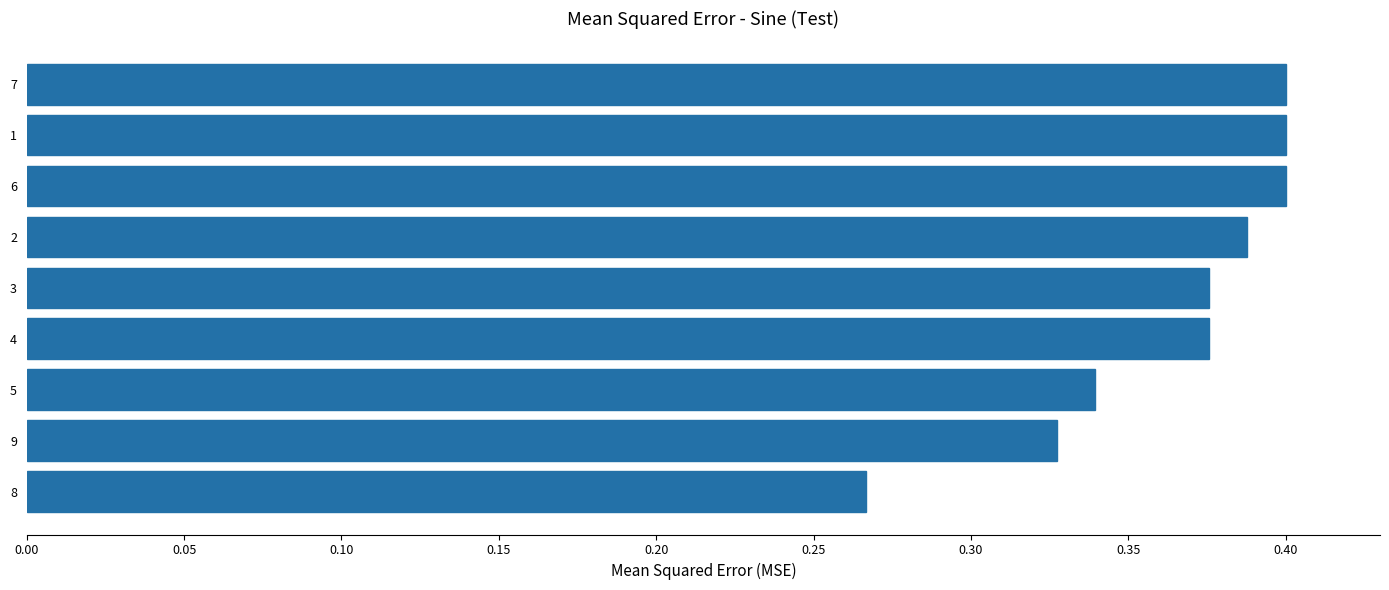

At which category does the chart reach its minimum across all series?

8